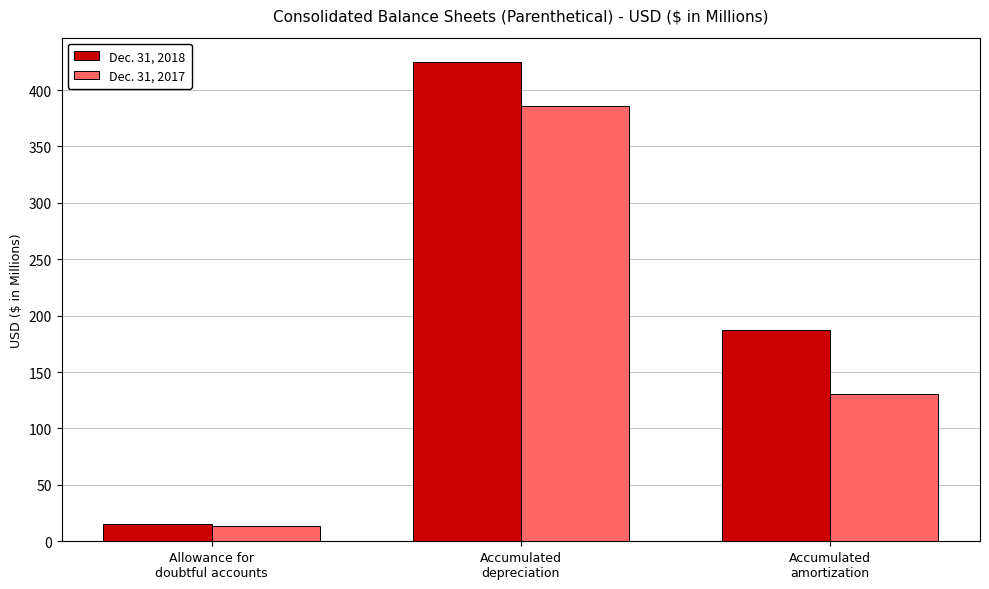

What is the value of the Dec. 31, 2017 bar at the 1st from the left?

13.5